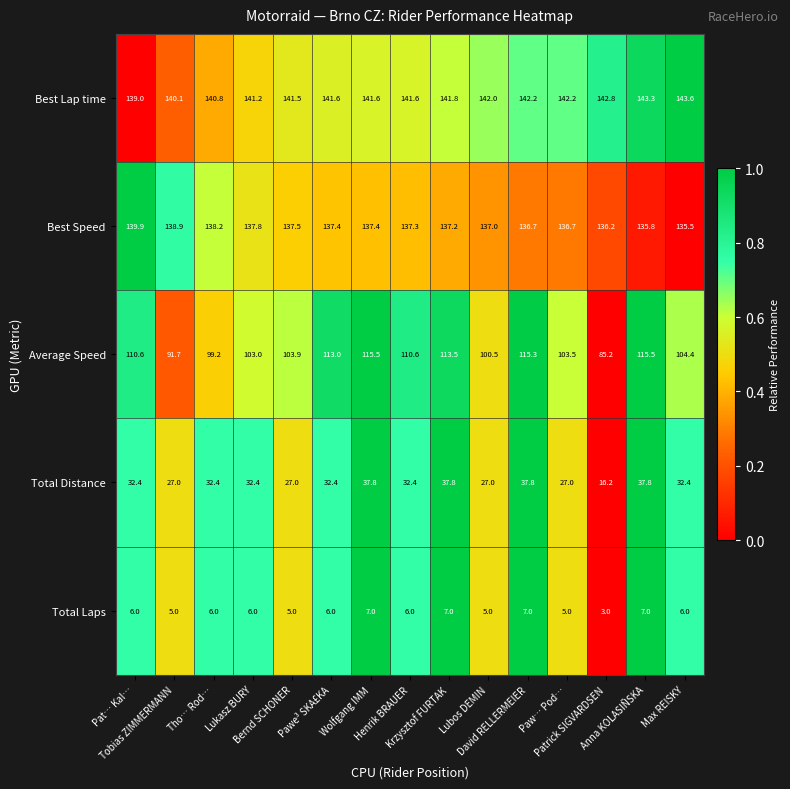

Which series has the largest total across all categories?

Best Lap time